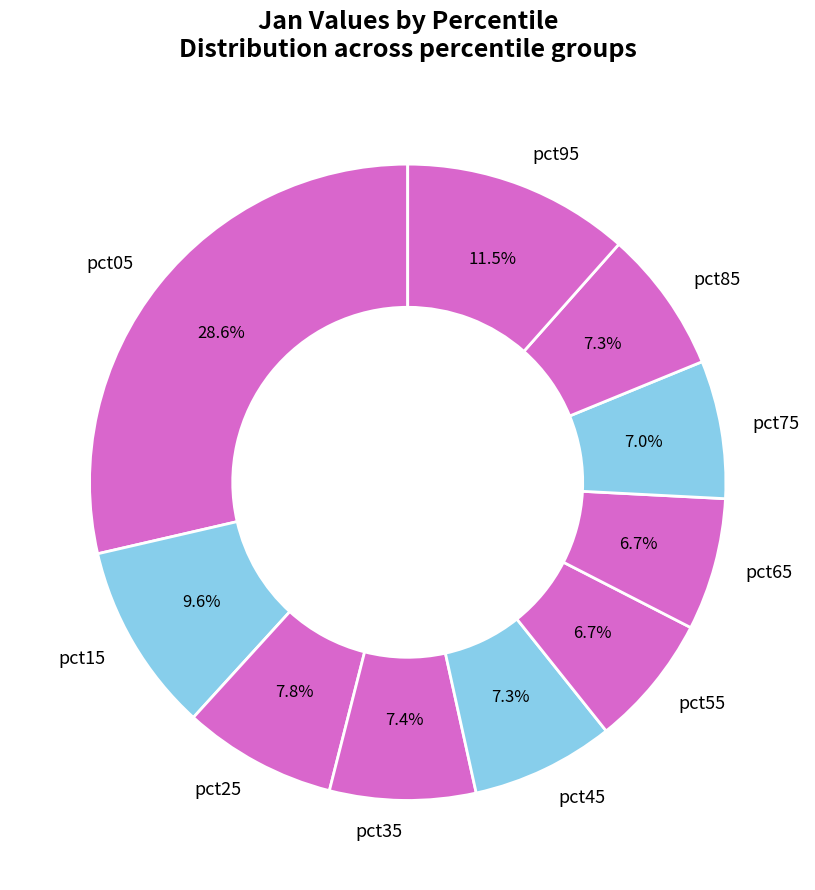

The pct05 slice represents 39% of the pie. True or false?

False